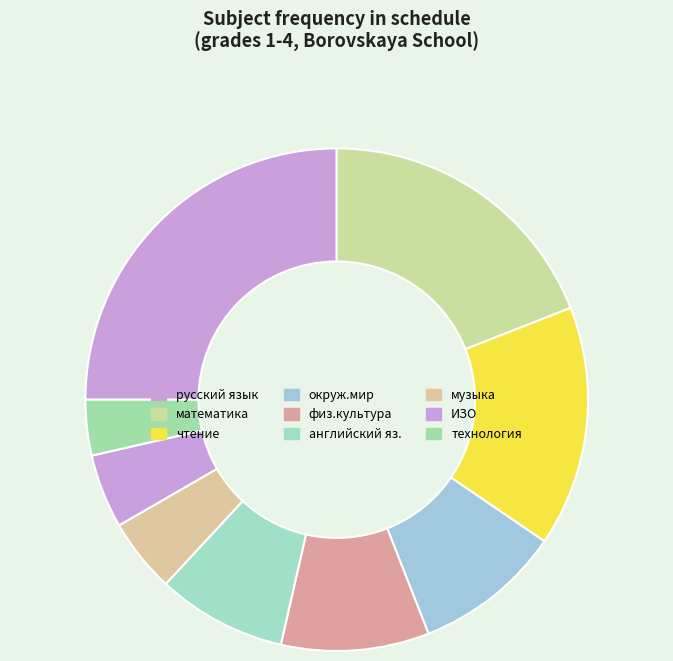

Count the number of slices in the pie.

9